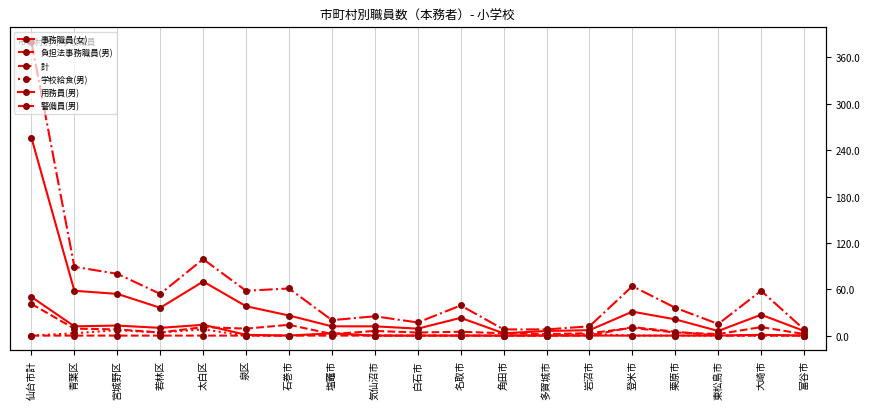

True or false: 用務員(男) and 警備員(男) cross at least once.

False